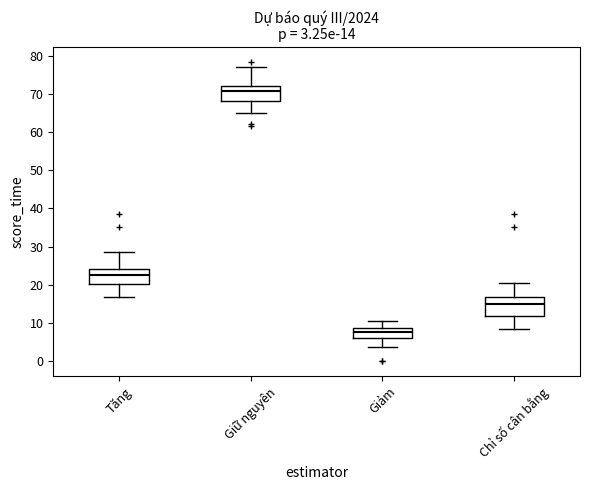

Which box's median line is the highest?

Giữ nguyên